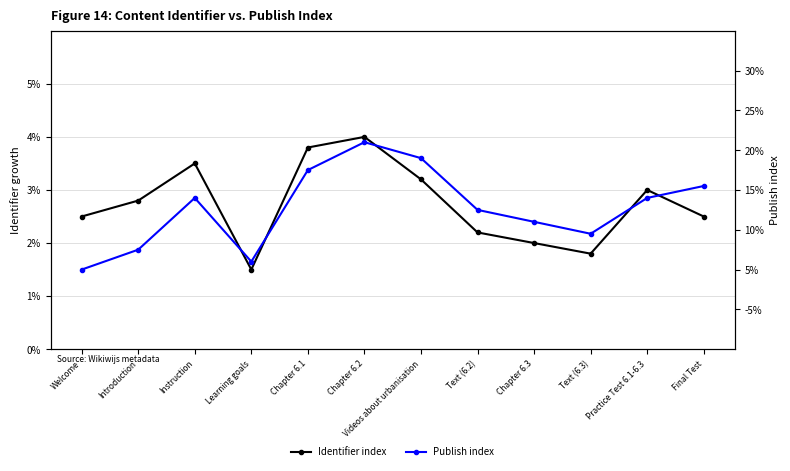

At which category does Publish index reach its first local valley?

Learning goals